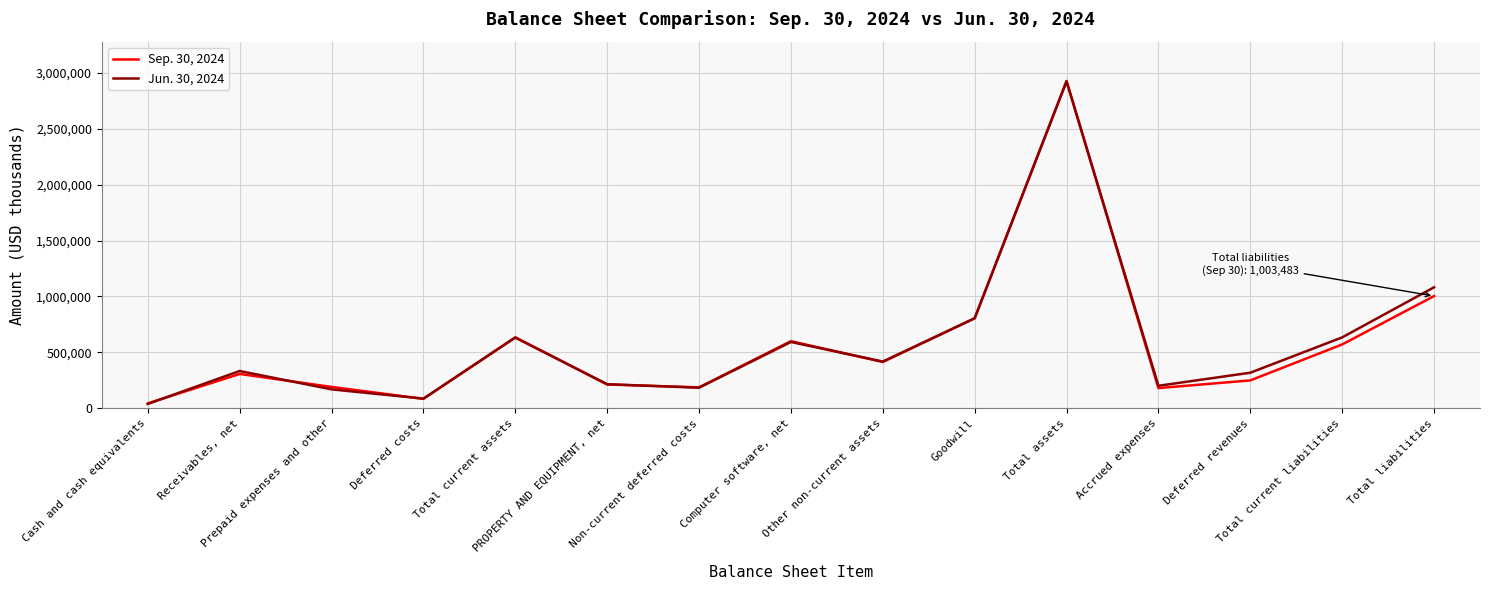

What is the greatest value displayed?

2928511